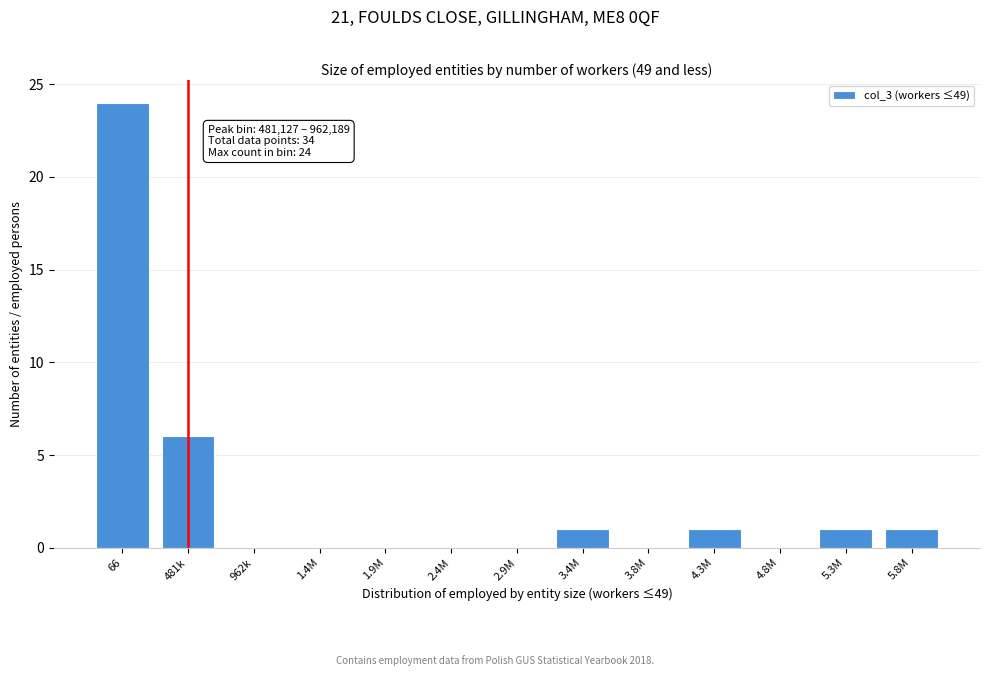

Reading left to right, list all the values displayed in this chart.

66=24	481k=6	962k=0	1.4M=0	1.9M=0	2.4M=0	2.9M=0	3.4M=1	3.8M=0	4.3M=1	4.8M=0	5.3M=1	5.8M=1